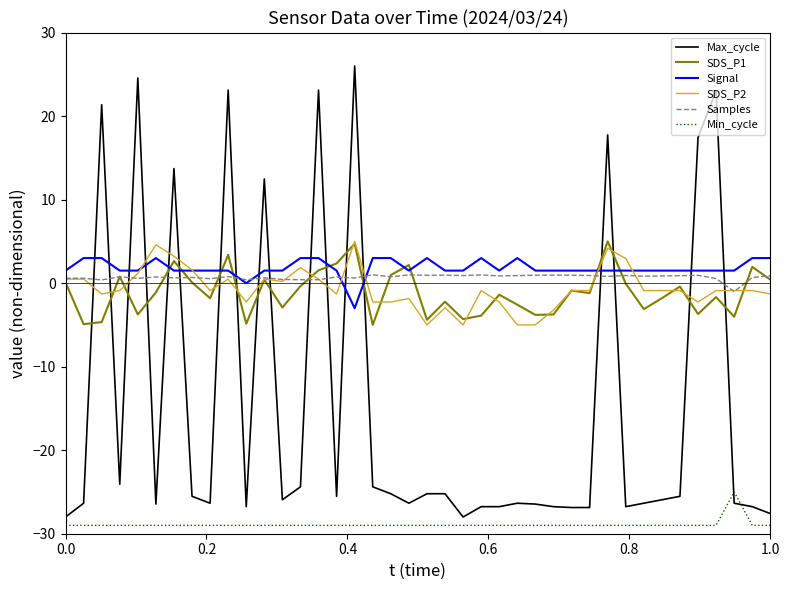

True or false: Signal and SDS_P2 intersect in this chart.

True